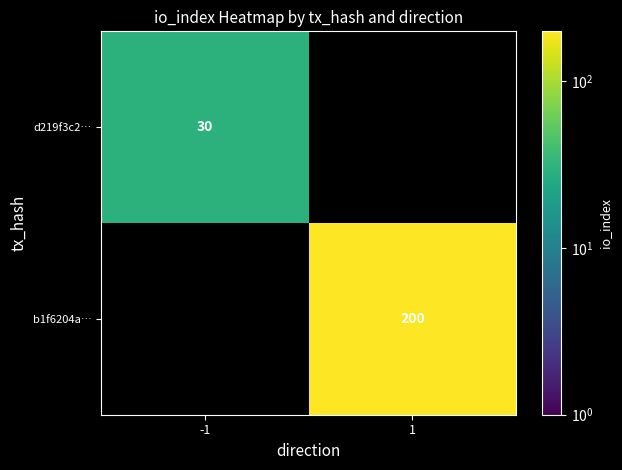

The d219f3c2… series shows 30 at -1. True or false?

True